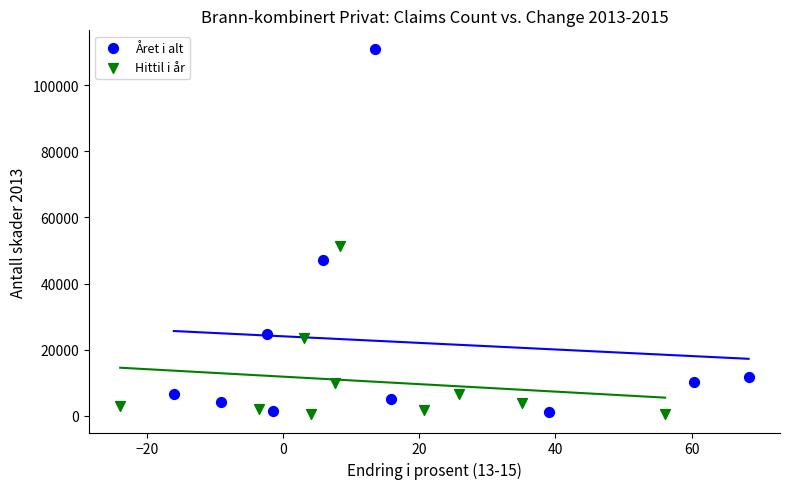

Which series contains the highest Y value?

Året i alt